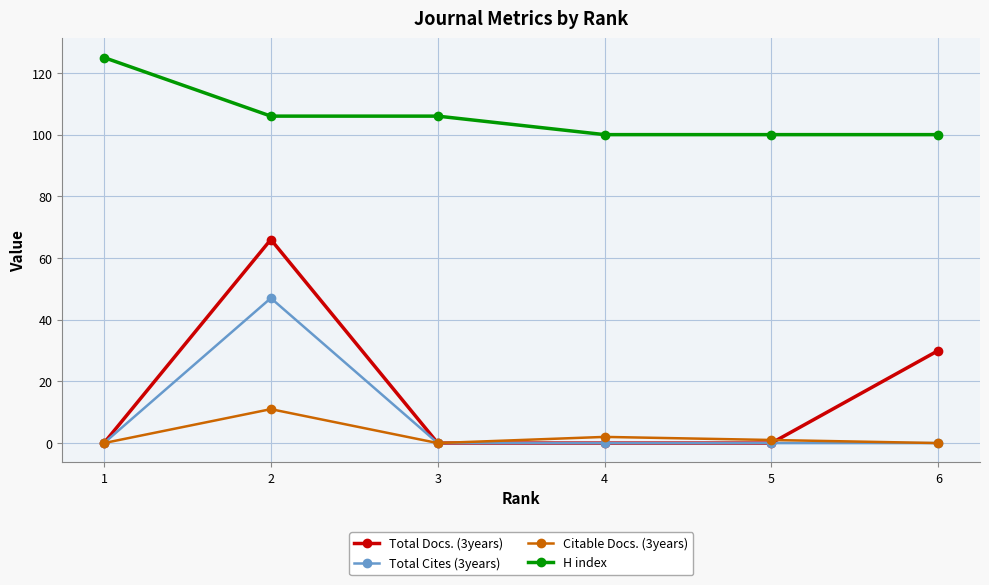

What is the maximum value for H index?

125